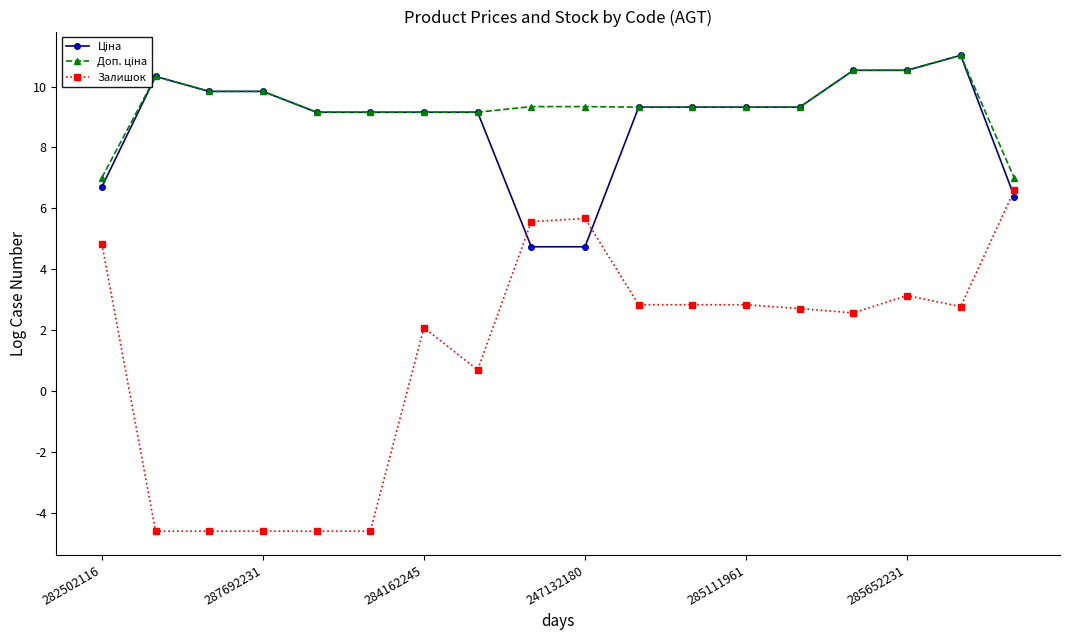

What is the minimum value shown in the chart?

-4.6